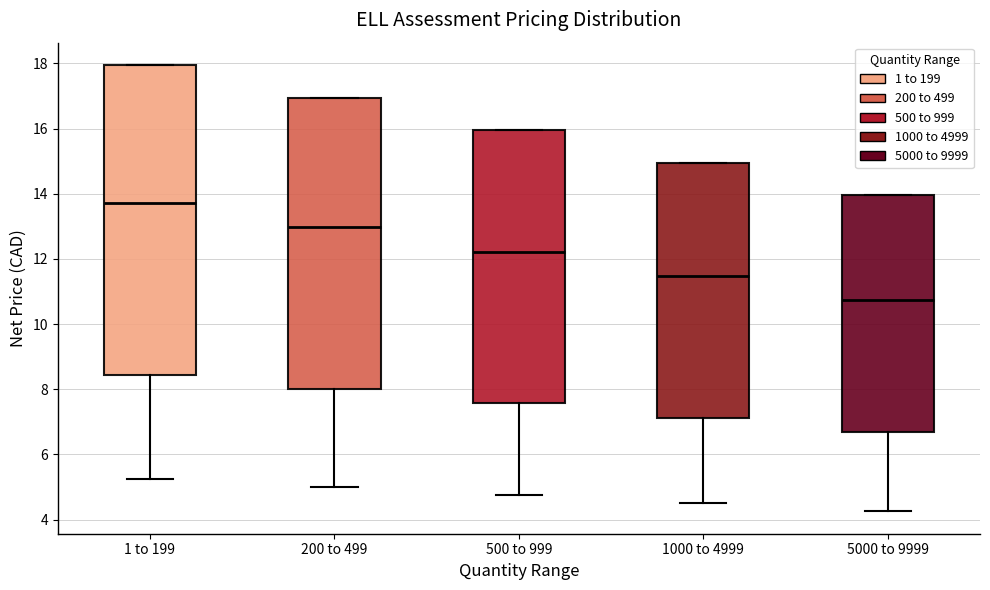

Which box's median line is the lowest?

5000 to 9999